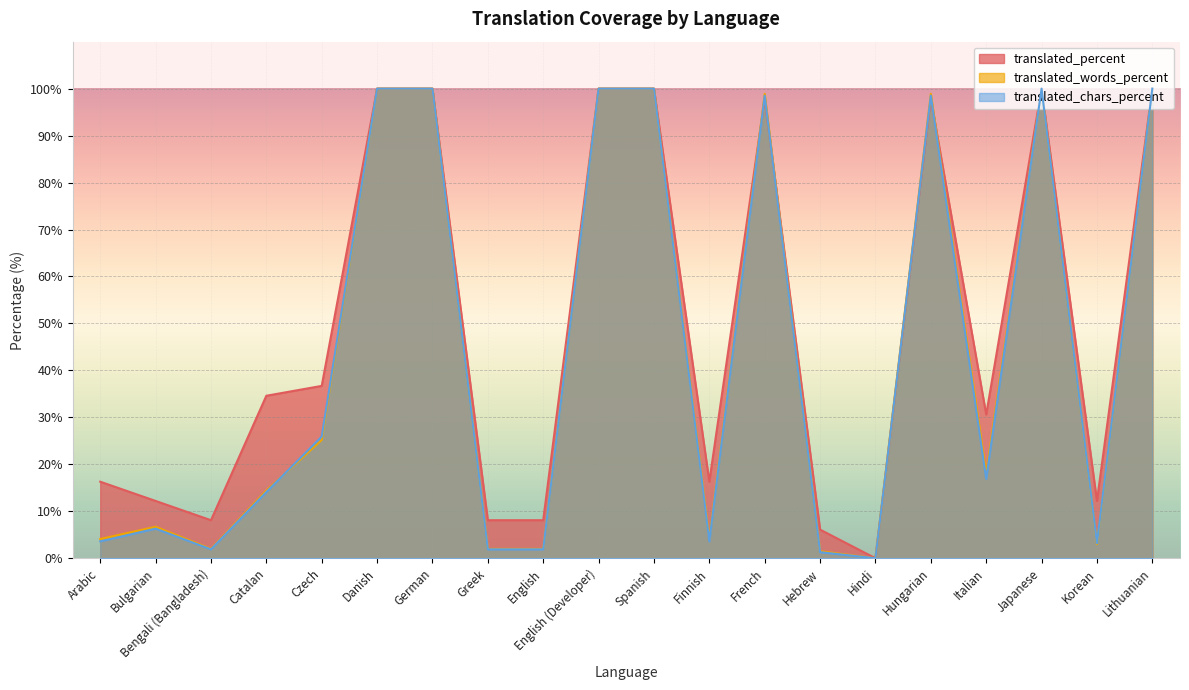

True or false: translated_percent and translated_chars_percent intersect in this chart.

True